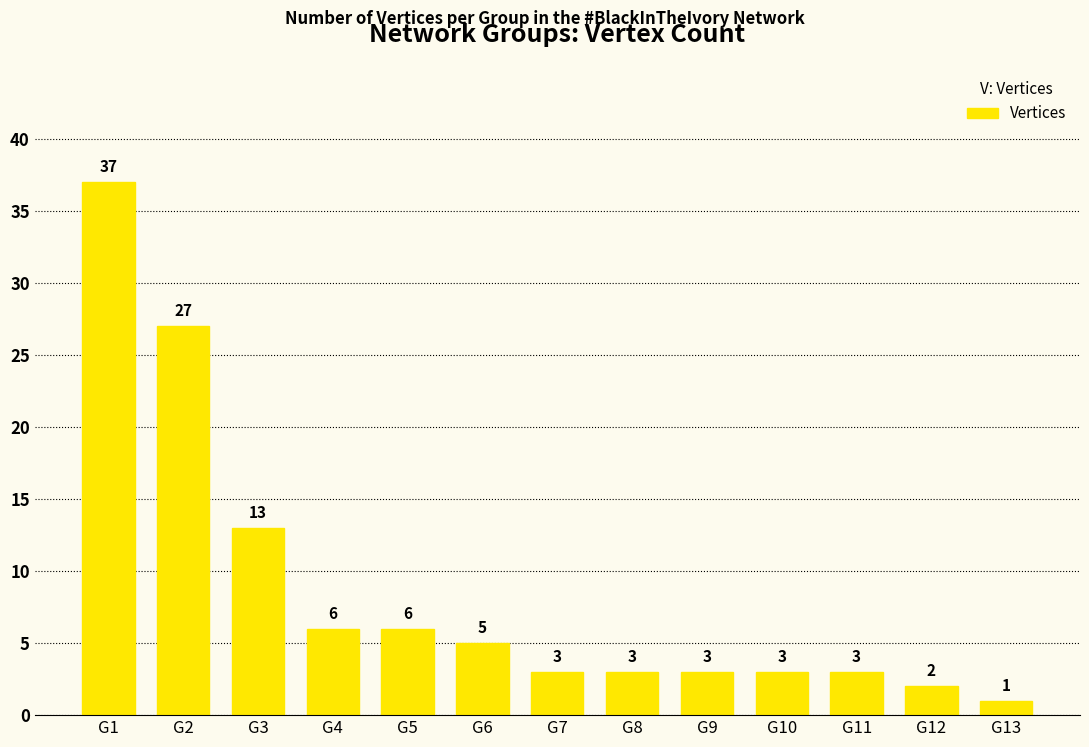

Reading left to right, list all the values displayed in this chart.

G1=37	G2=27	G3=13	G4=6	G5=6	G6=5	G7=3	G8=3	G9=3	G10=3	G11=3	G12=2	G13=1